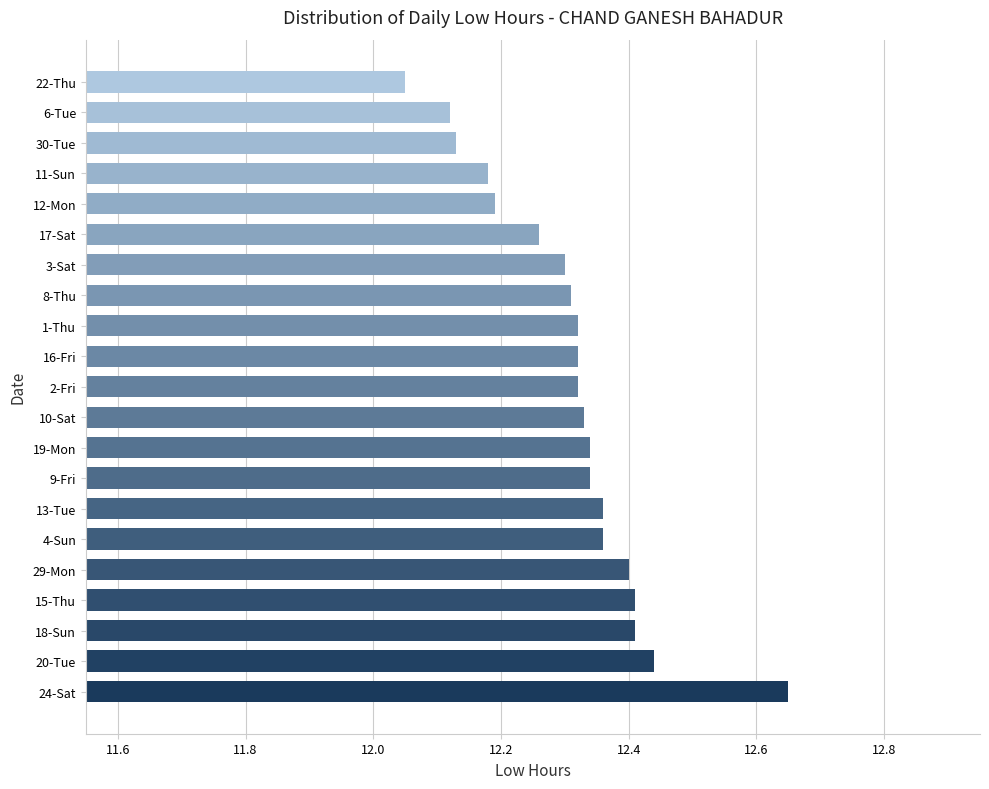

The value at 8-Thu is 12.3. True or false?

True